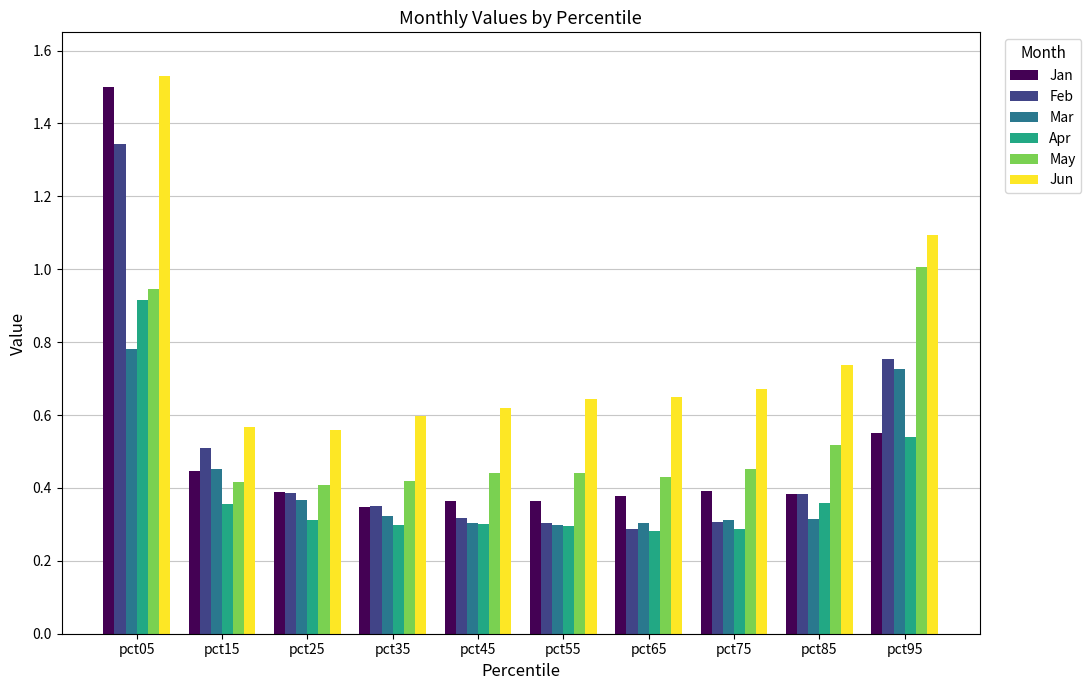

Which series has the widest spread of values?

Jan